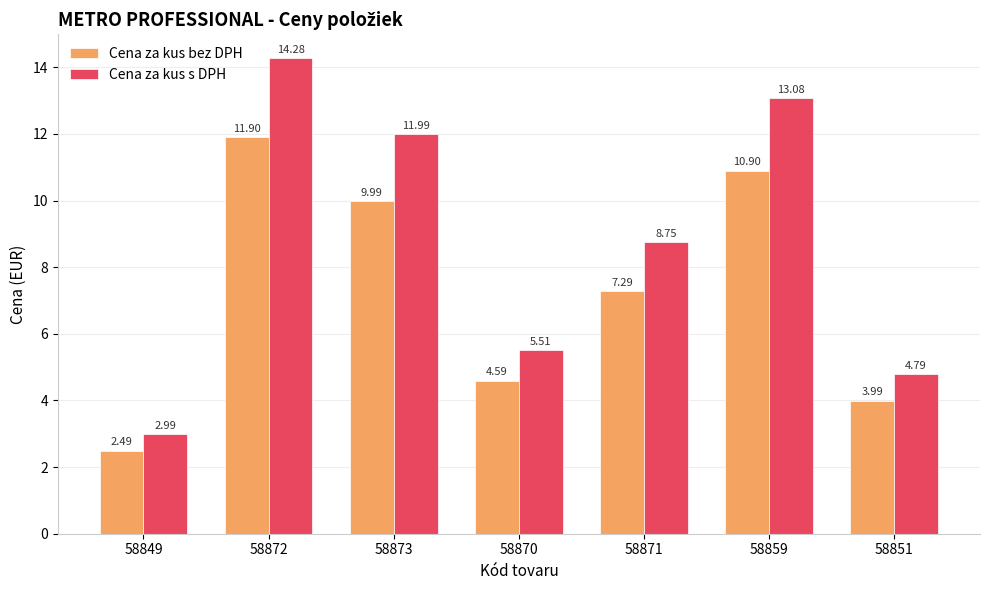

Where is Cena za kus bez DPH nearest to the value 7?

58871